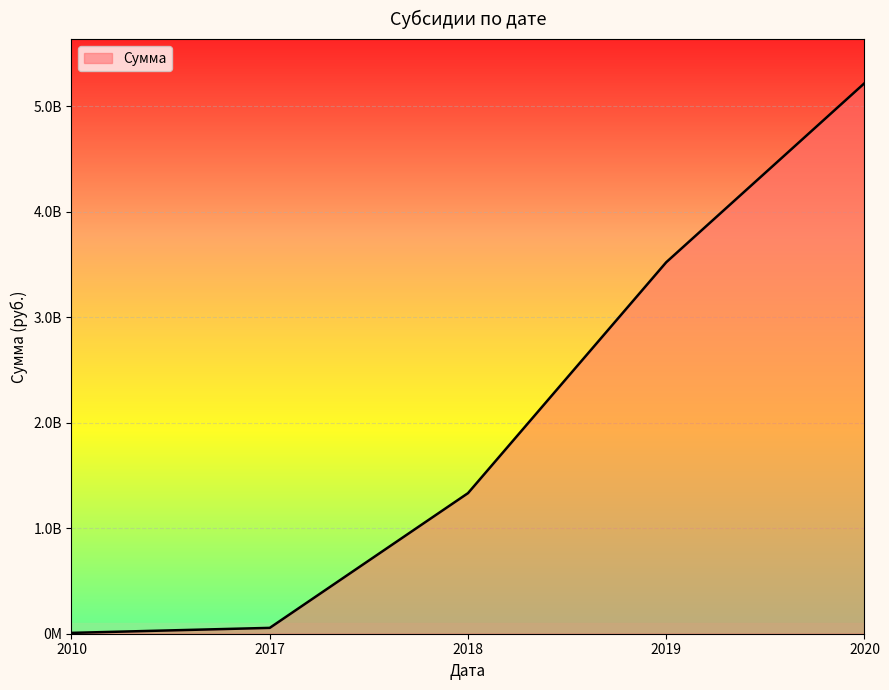

True or false: the data has more than 2 interior local peaks.

False